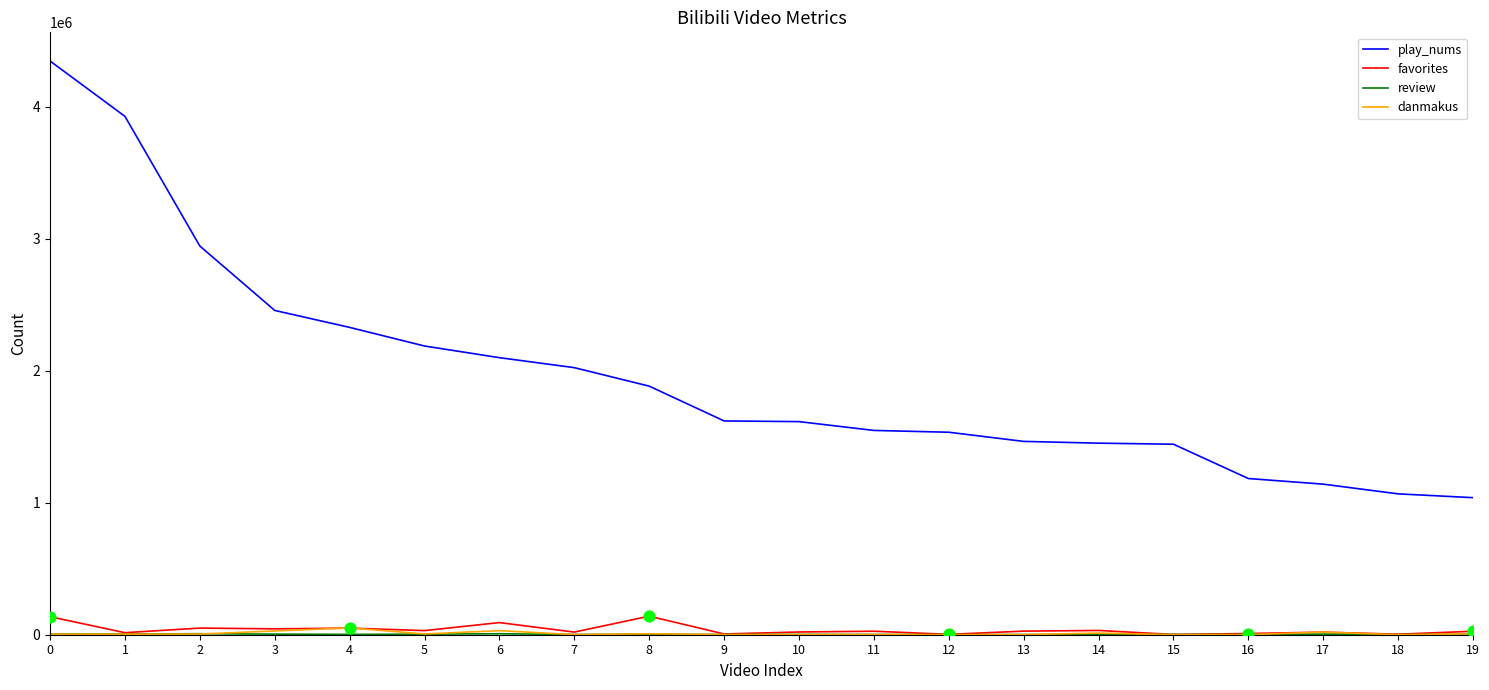

Which series has the largest total across all categories?

play_nums